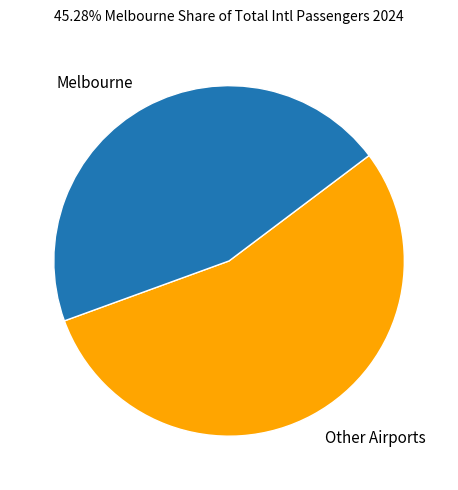

What is the ratio of the value at Other Airports to the value at Melbourne?

1.2